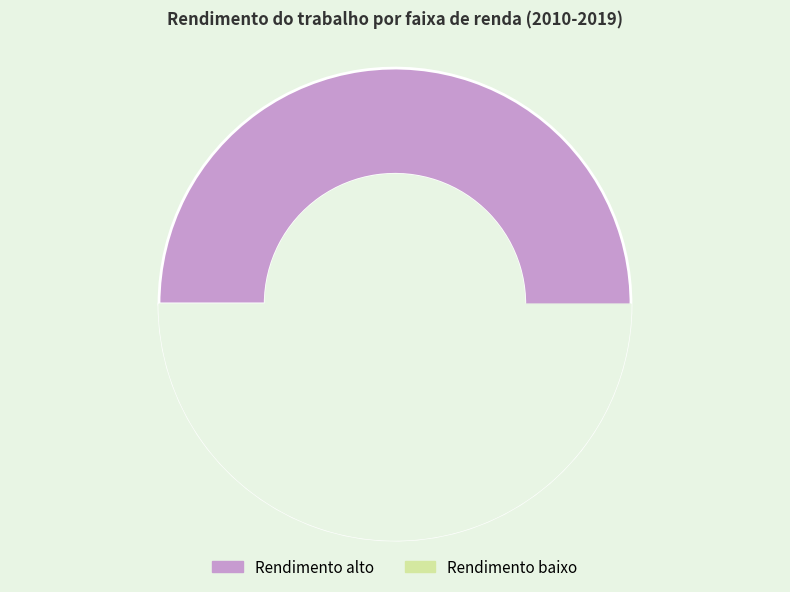

Does 2010 account for over 50% of the chart?

No